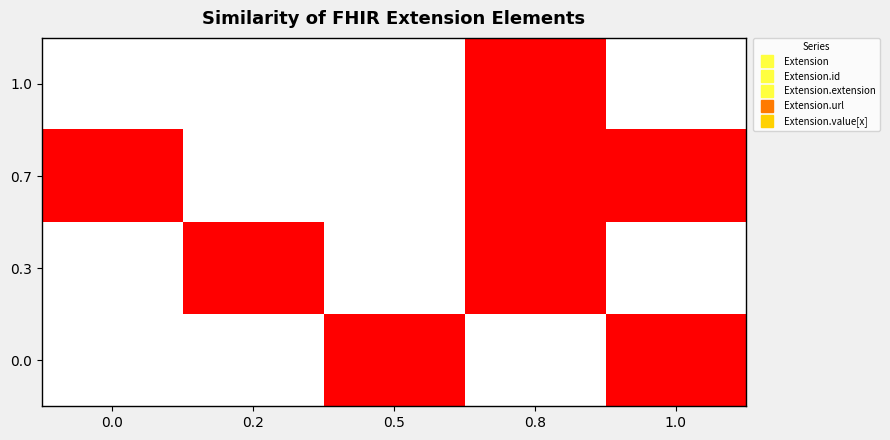

What is the maximum value shown in the chart?

1